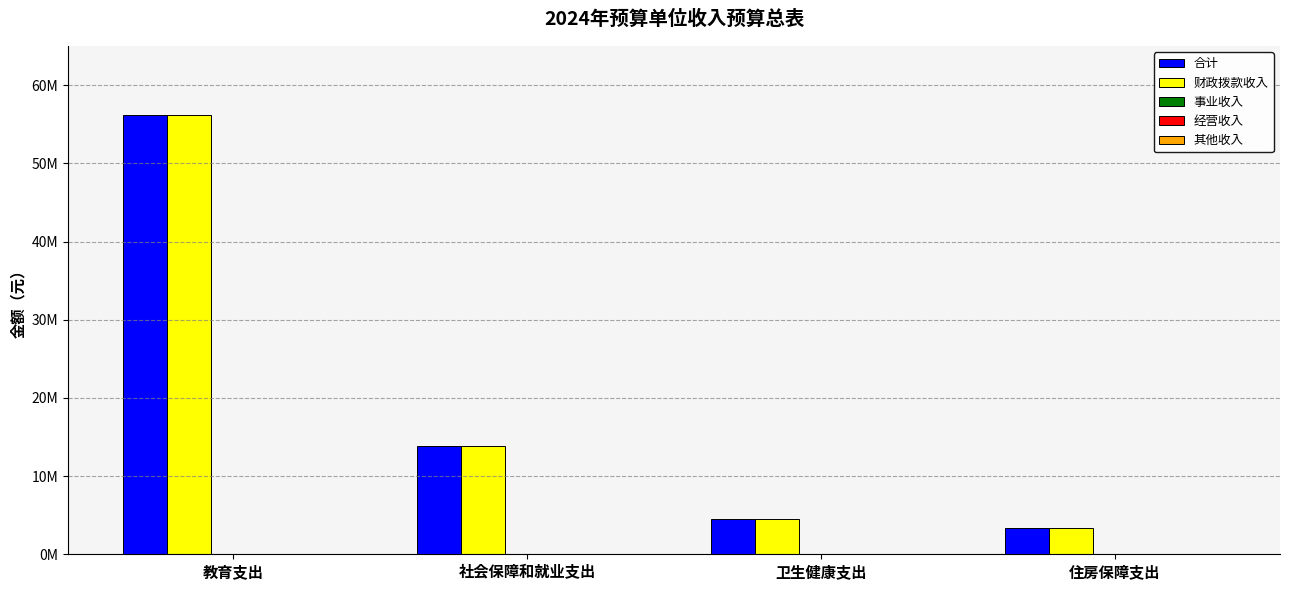

What are all the series names shown in the legend?

合计, 财政拨款收入, 事业收入, 经营收入, 其他收入